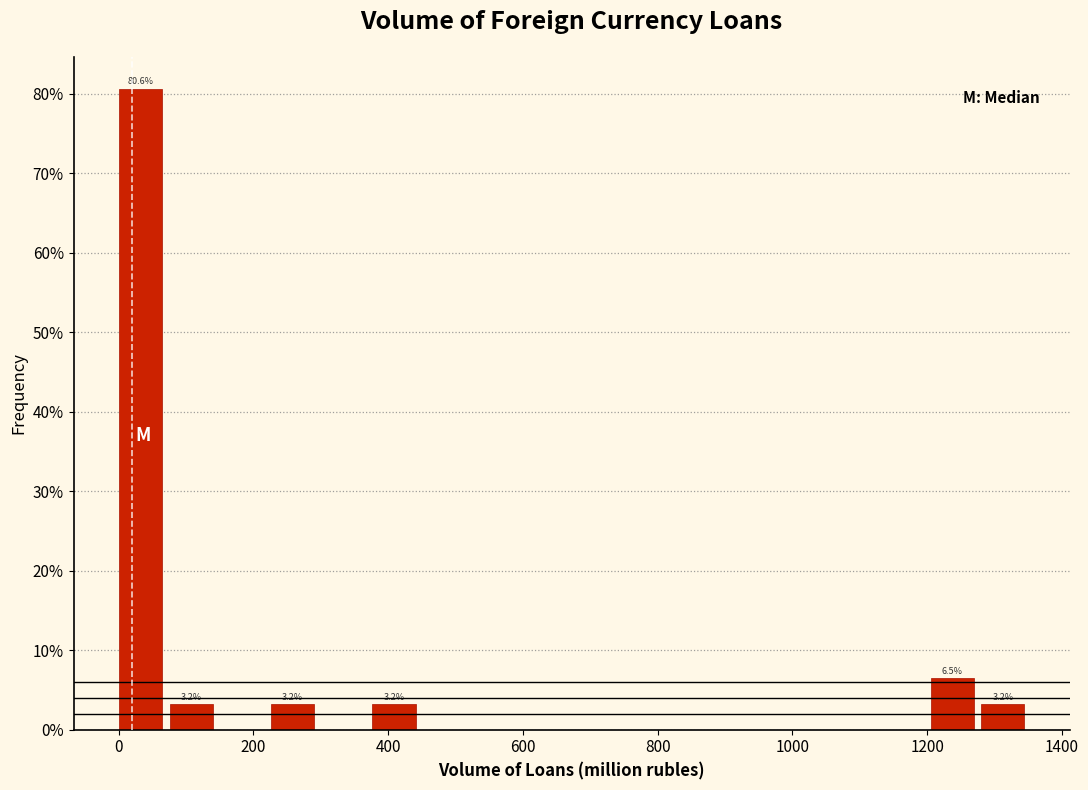

Read against the x-axis, roughly where is the centre of the tallest bar?

40